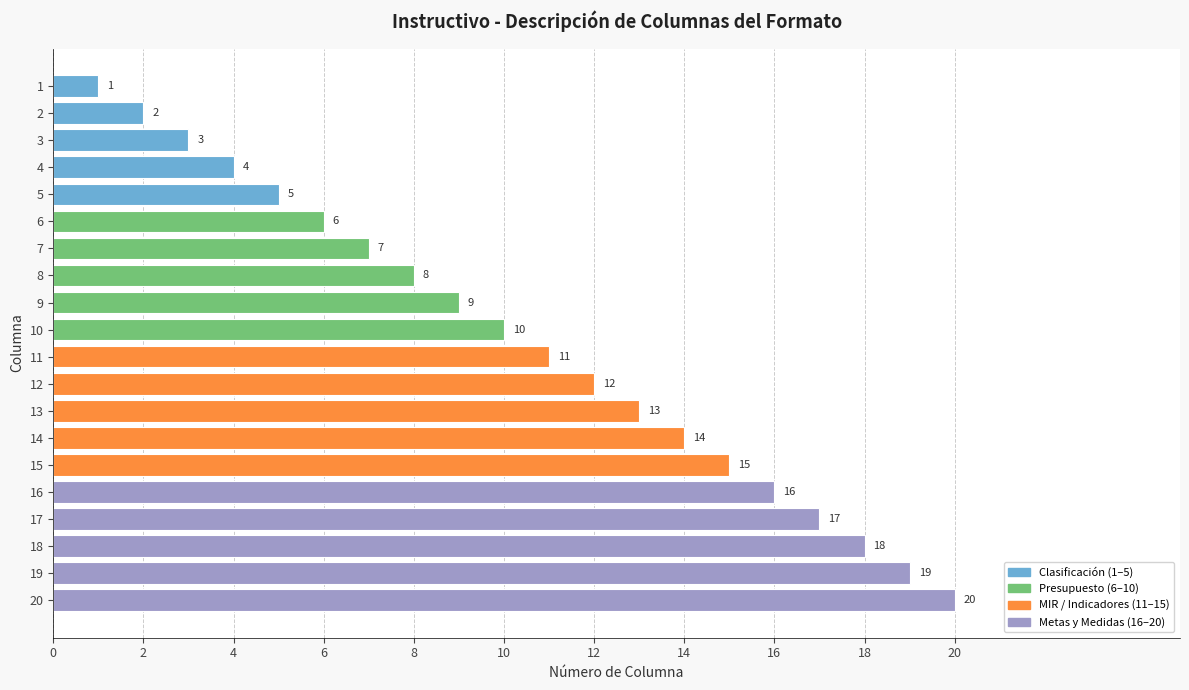

The chart shows a value of 25 at 16. True or false?

False